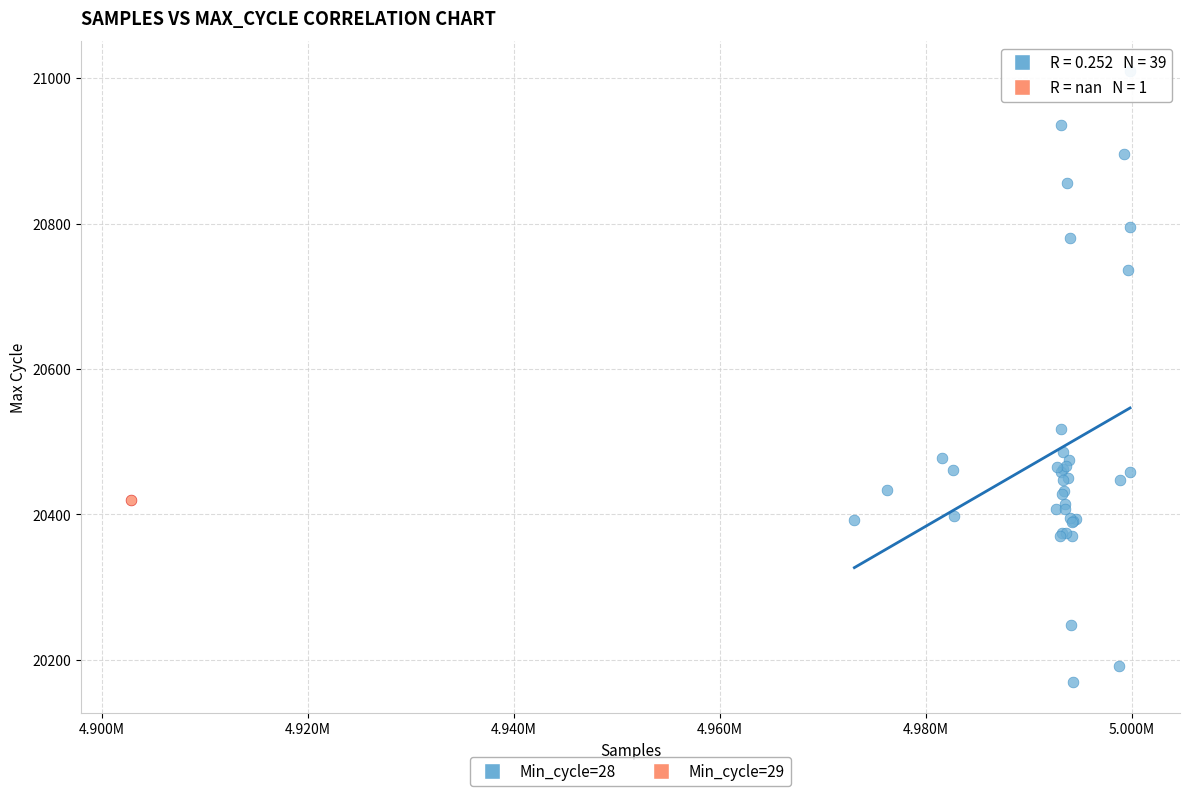

What are all the series names shown in the legend?

Min_cycle=28, Min_cycle=29